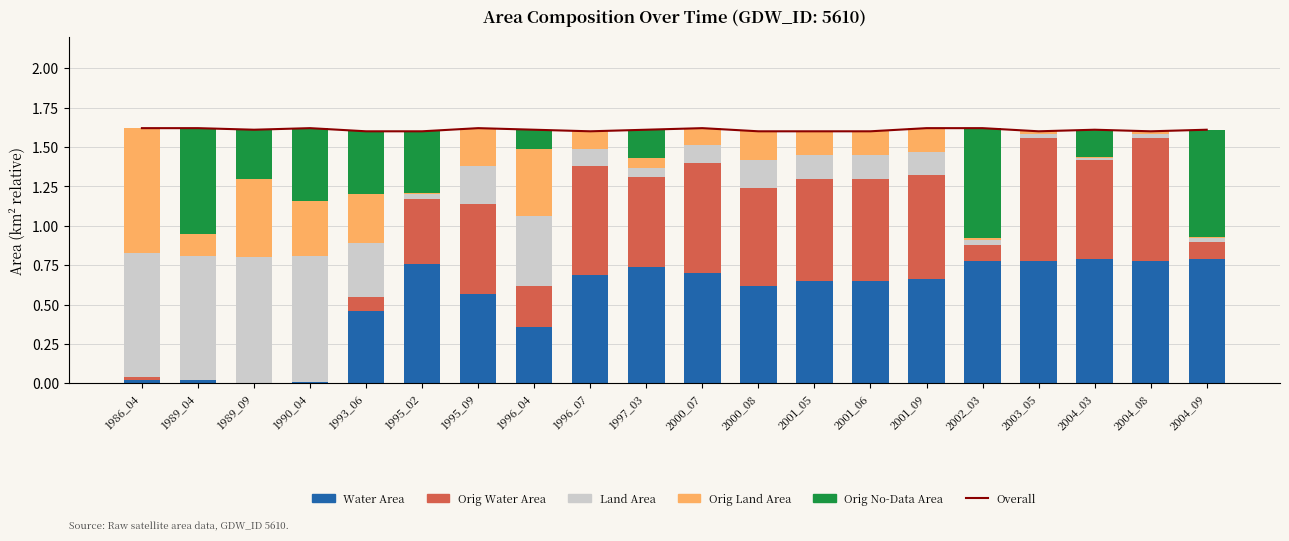

What are all the series names shown in the legend?

Overall, Water Area, Orig Water Area, Land Area, Orig Land Area, Orig No-Data Area